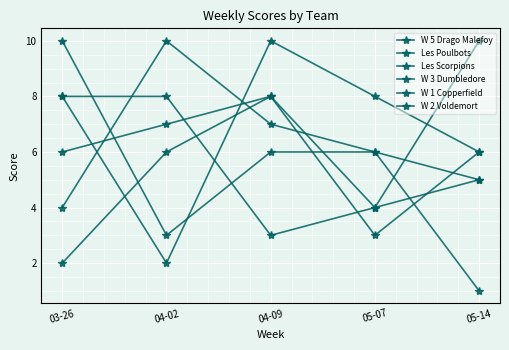

How many lines are shown in the chart?

6